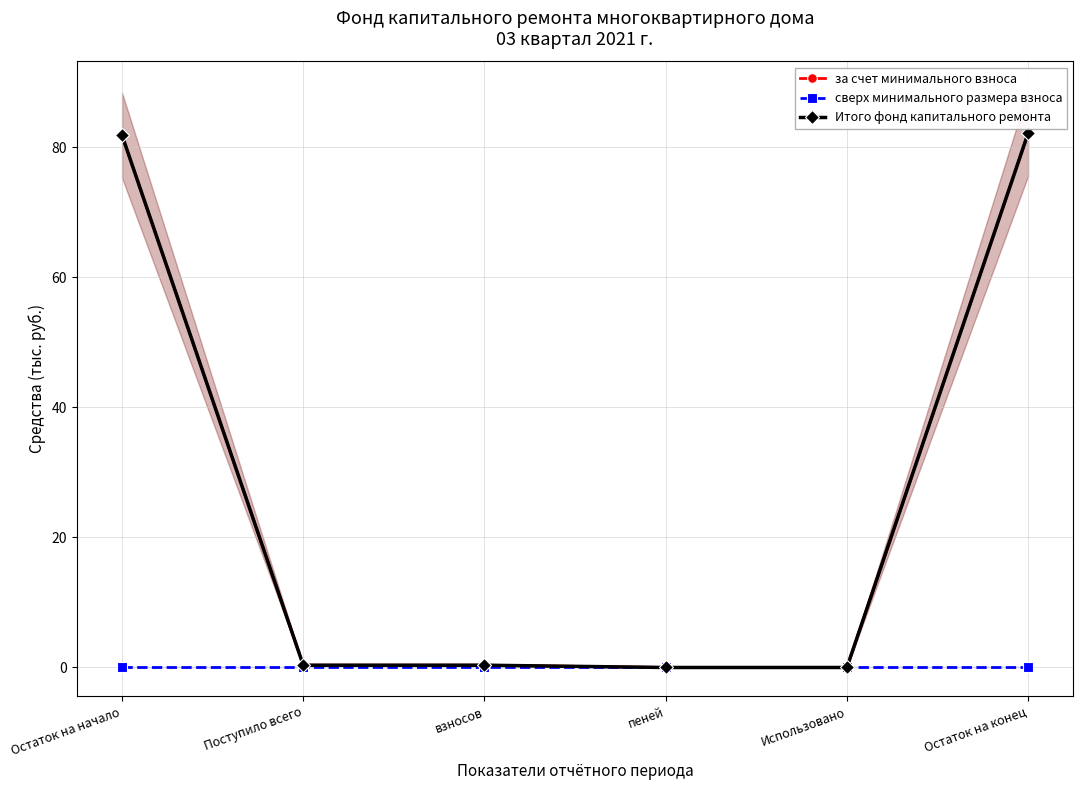

True or false: Итого фонд капитального ремонта and за счет минимального взноса cross at least once.

False